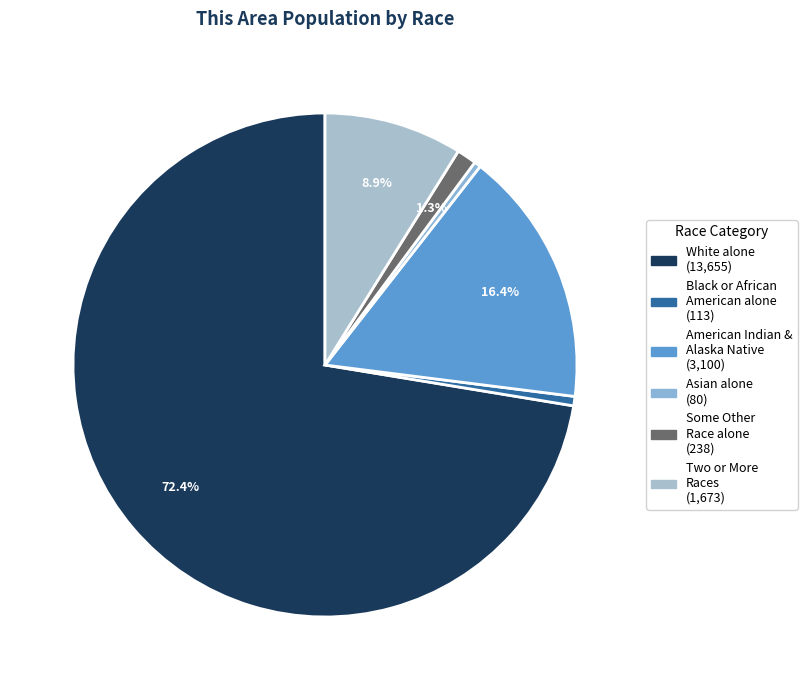

Which slice is the smallest?

Asian alone